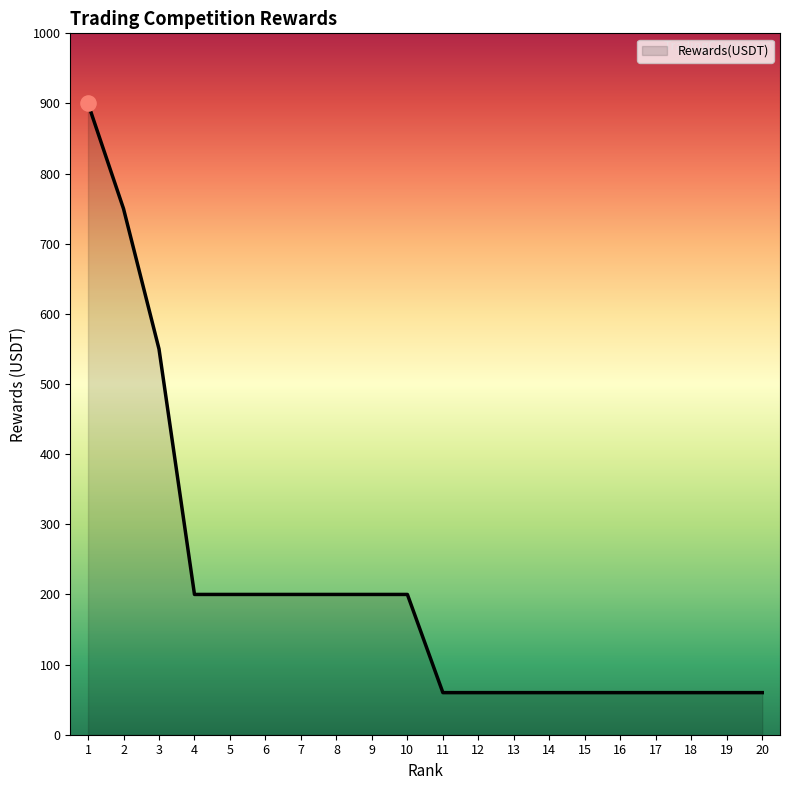

Between 1 and 20, which is larger?

1